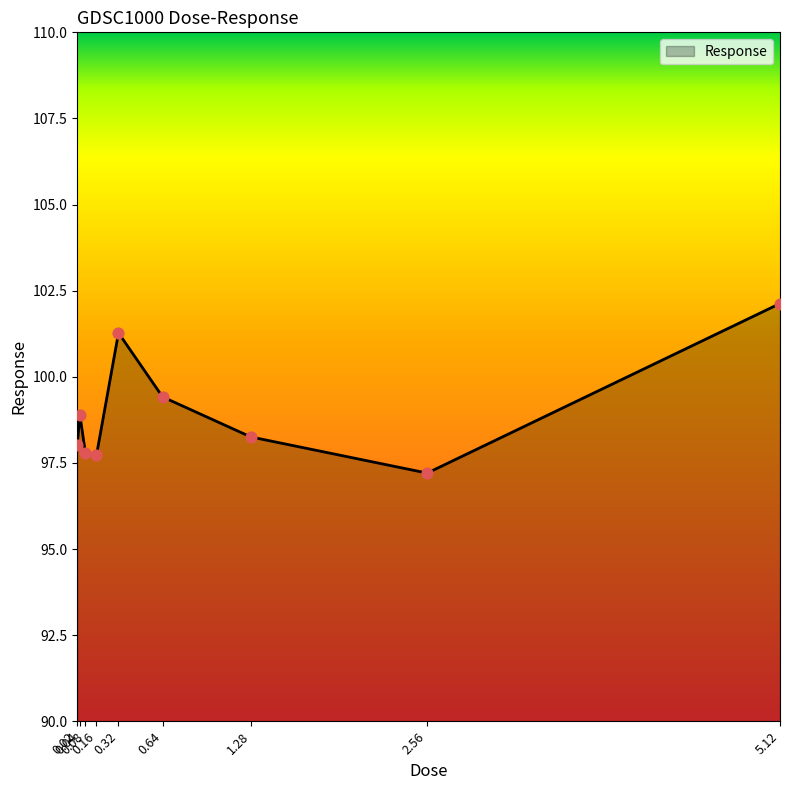

What is the change in value from 0.08 to 1.28?

+0.5